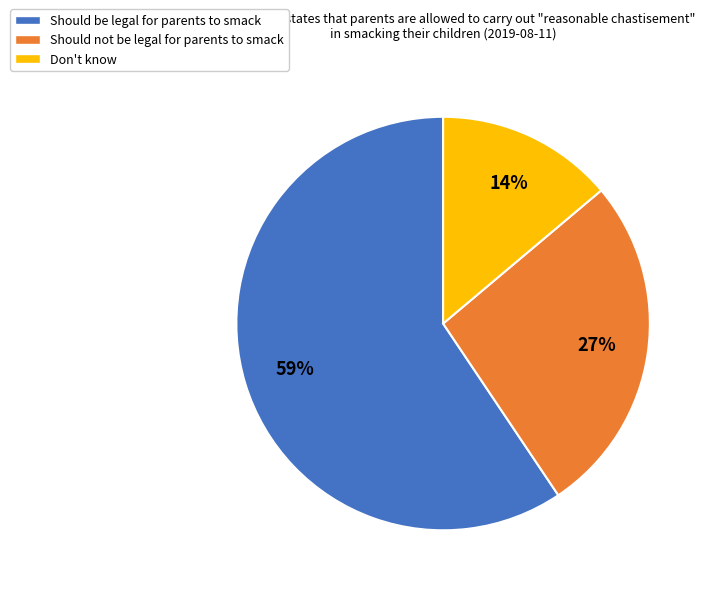

What is the majority slice?

Should be legal for parents to smack